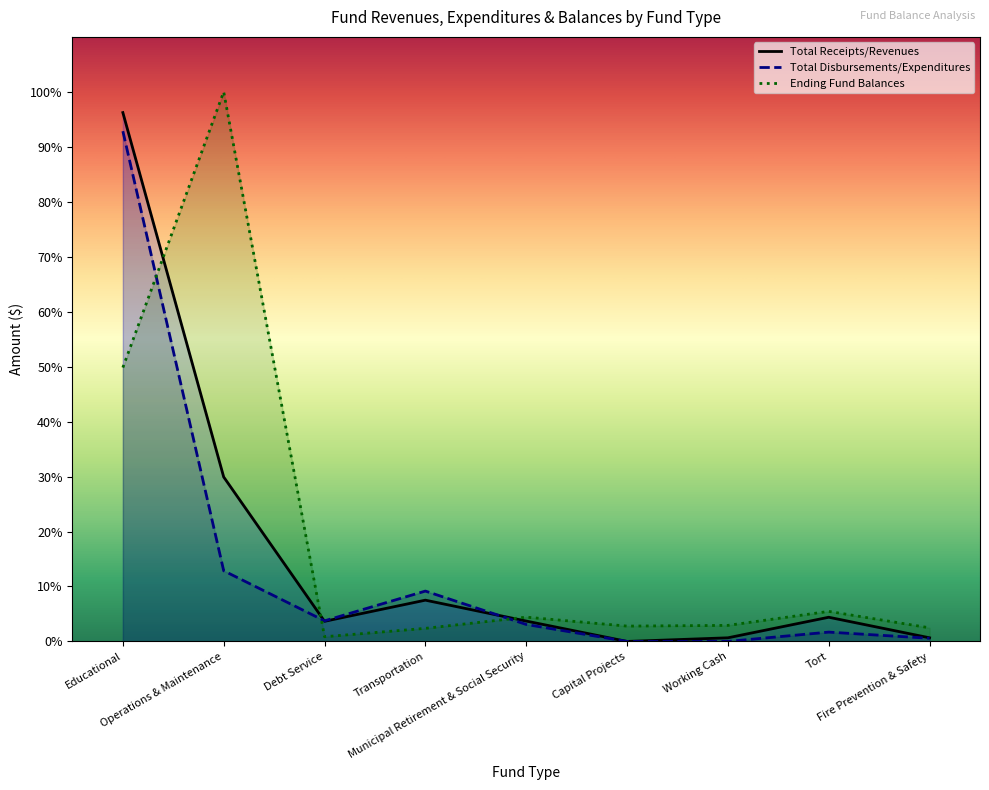

Reading left to right, transcribe all the data shown in this chart.

Total Receipts/Revenues: 96.2	29.9	3.7	7.5	3.7	0.0	0.7	4.4	0.7
Total Disbursements/Expenditures: 92.8	12.9	3.7	9.2	3.1	0.0	0.0	1.7	0.6
Ending Fund Balances: 49.8	100.0	0.9	2.4	4.4	2.8	2.9	5.5	2.5